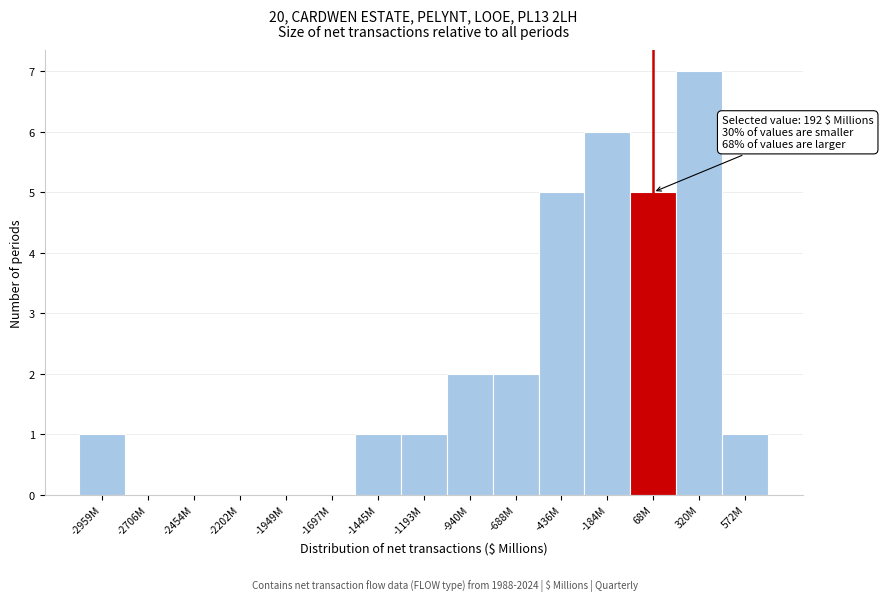

Reading left to right, what are all the values shown in this chart?

-2959M=1	-2706M=0	-2454M=0	-2202M=0	-1949M=0	-1697M=0	-1445M=1	-1193M=1	-940M=2	-688M=2	-436M=5	-184M=6	68M=5	320M=7	572M=1